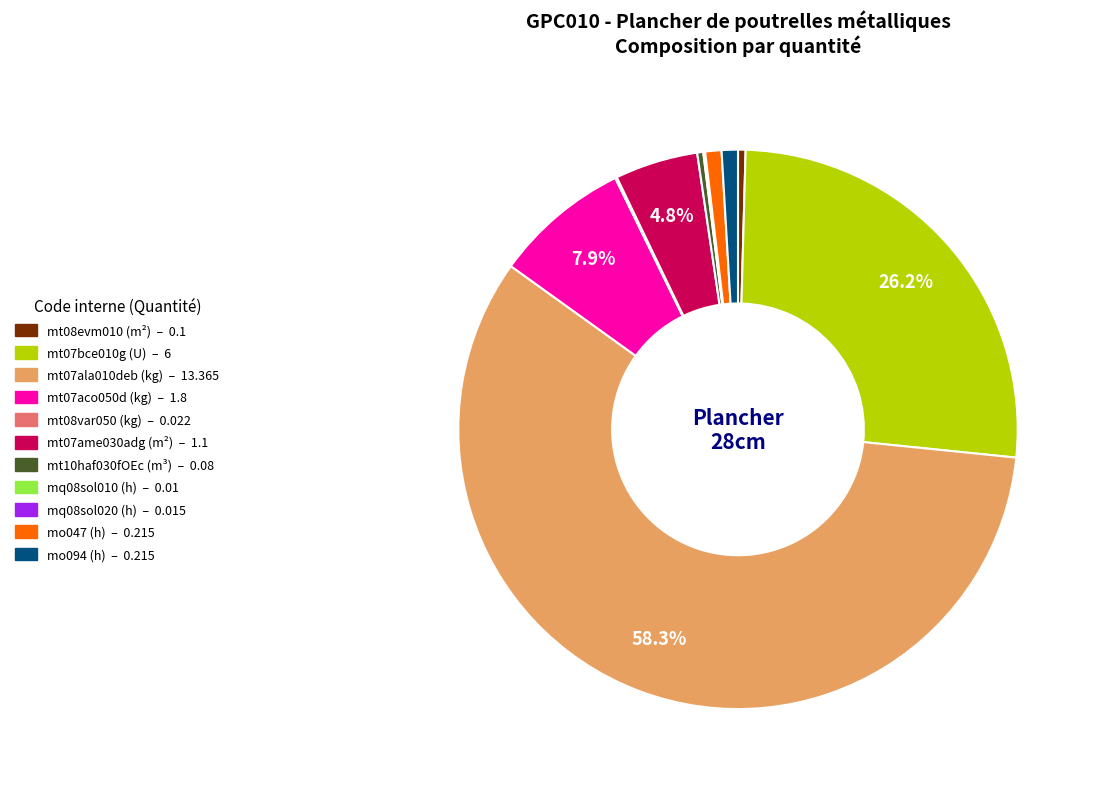

What percentage is NOT represented by mt07aco050d (kg)?

92.1%